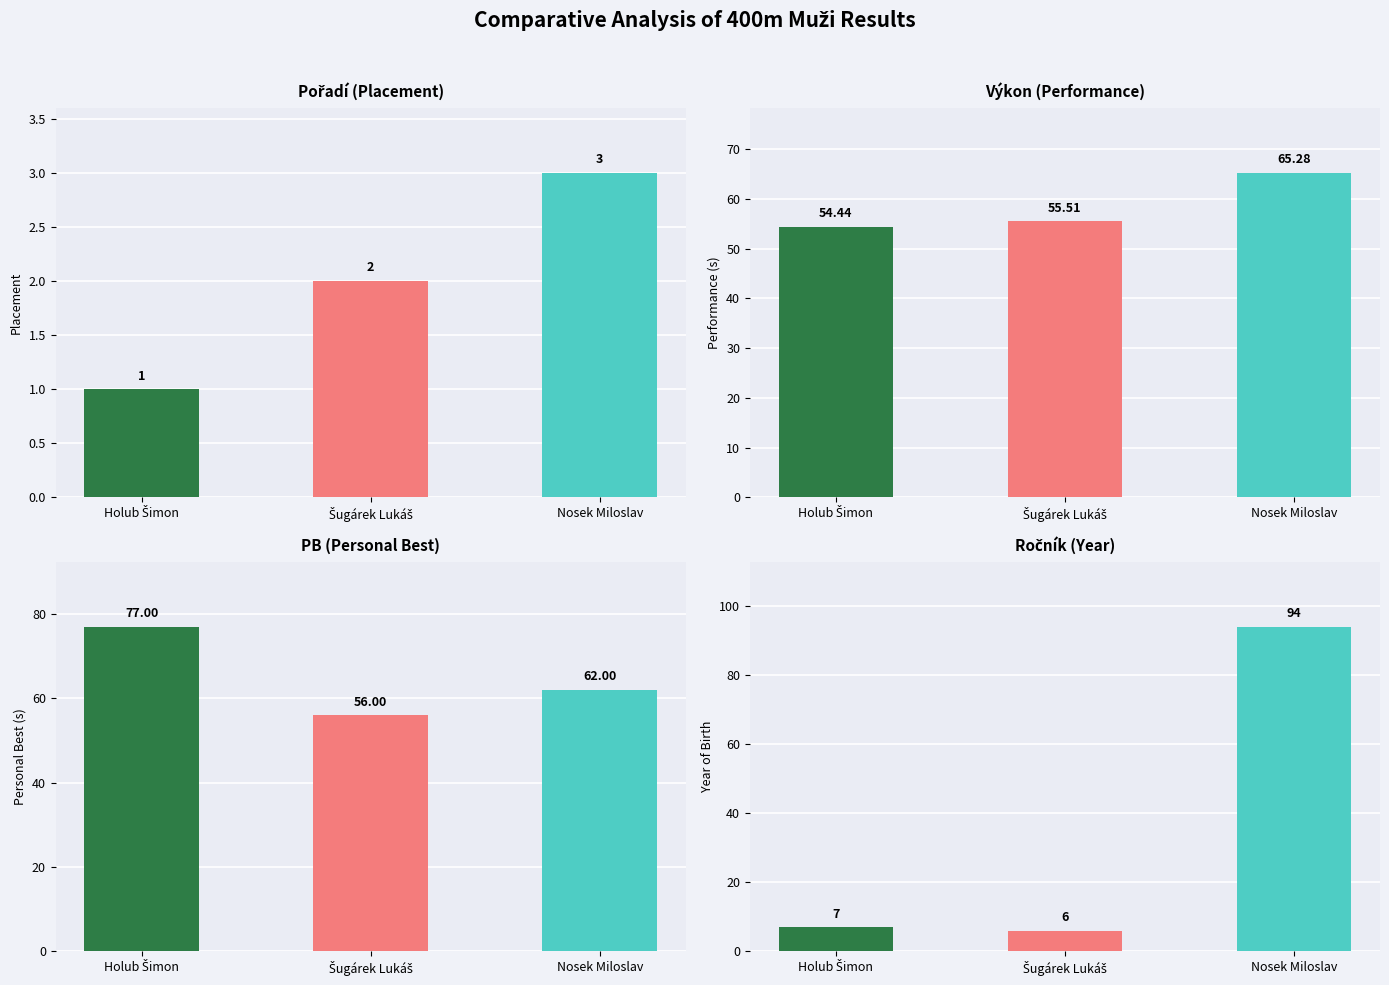

Count the PB values in the range 56 to 77.

3